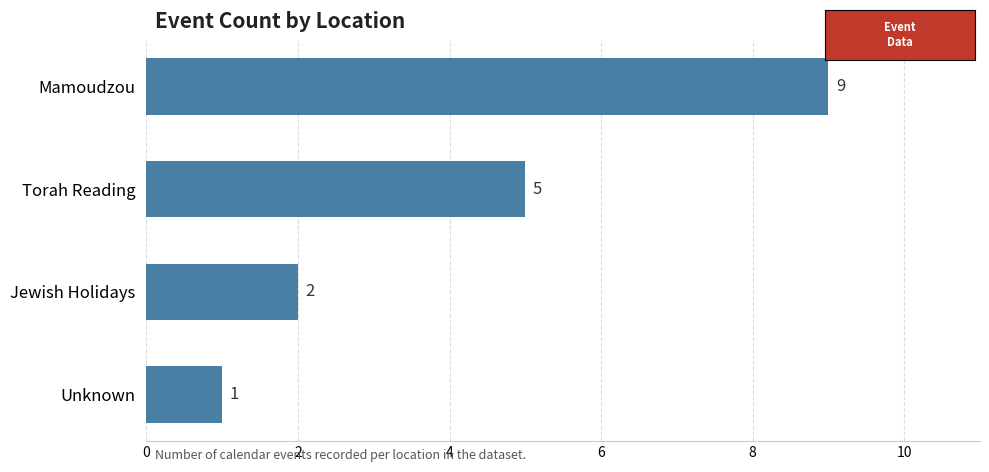

Which has a higher value, Unknown or Torah Reading?

Torah Reading